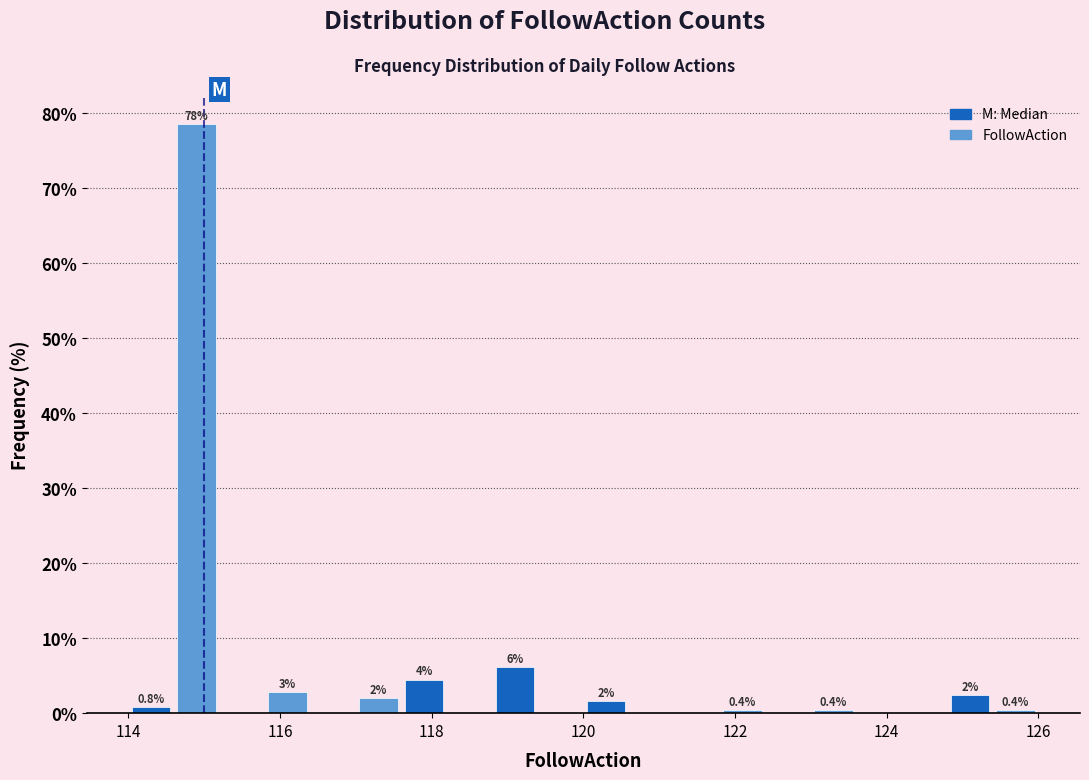

Around what value on the x-axis is the tallest bar? Give the approximate position of its centre, as read against the axis.

115.0